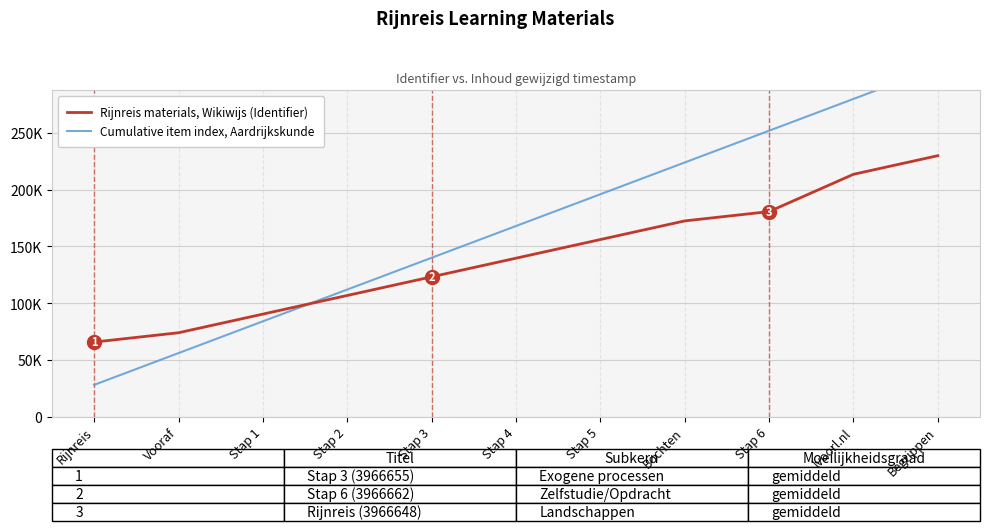

Where does the Cumulative item index, Aardrijkskunde series first go above 168000?

Stap 5